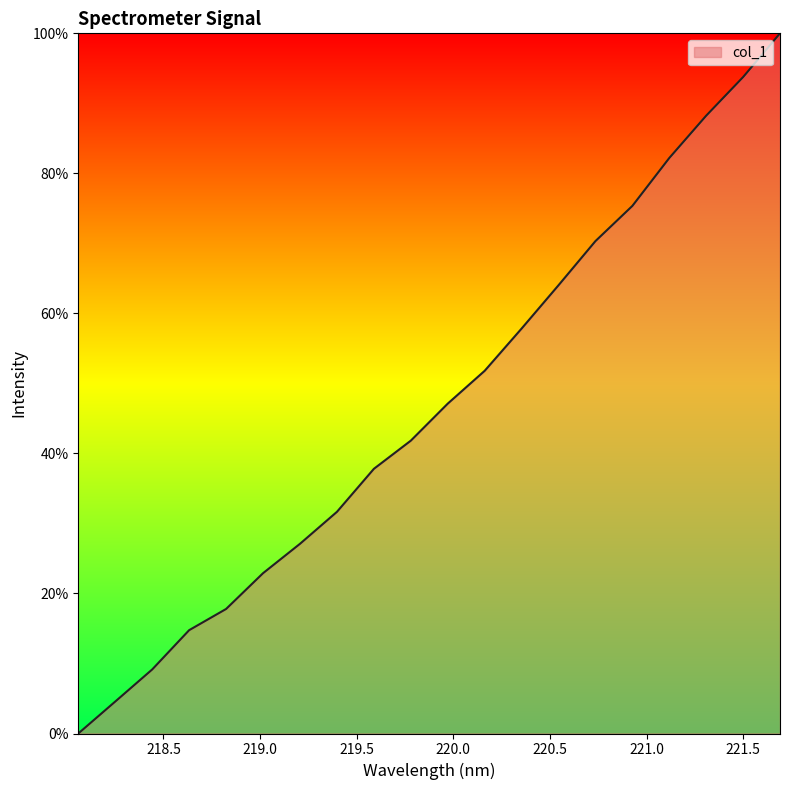

What is the sum of all values?

938.2